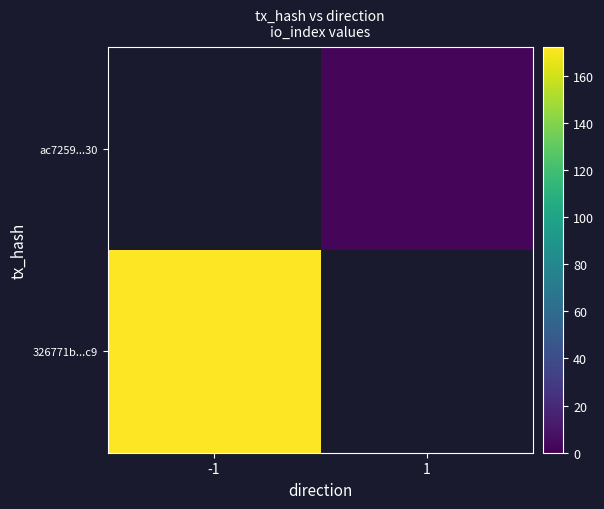

How many data points does each series have?

2